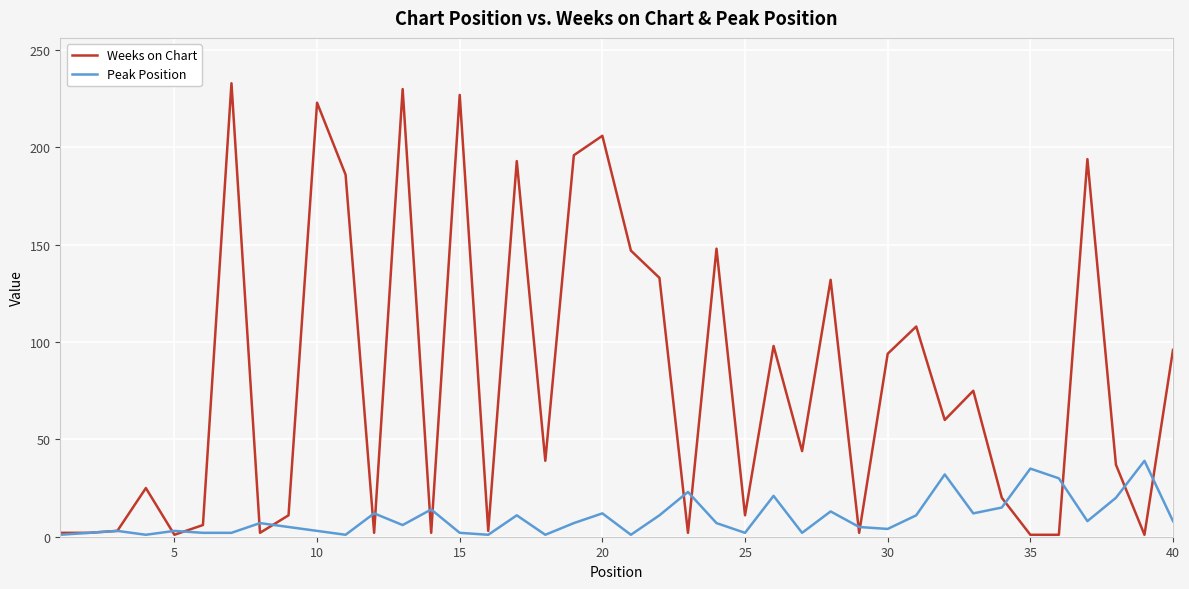

Rank the series by their maximum value, from highest to lowest.

Weeks on Chart, Peak Position